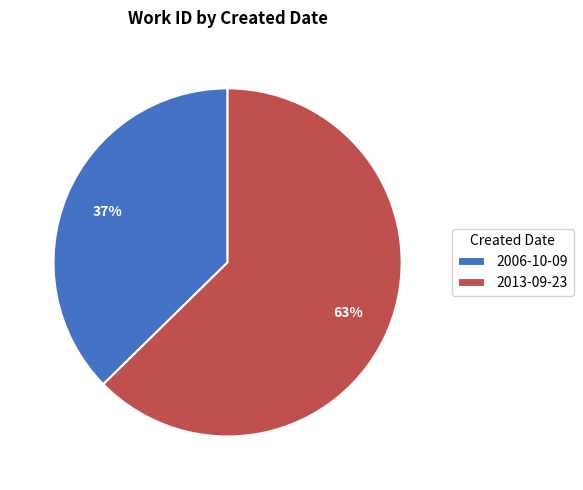

Count the number of slices in the pie.

2